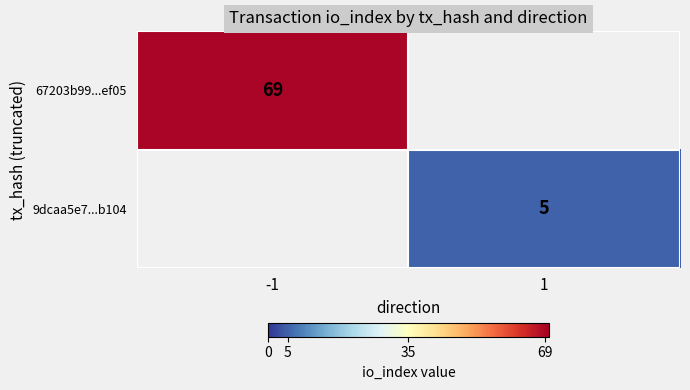

True or false: 67203b99...ef05 has a value of 24 at -1.

False